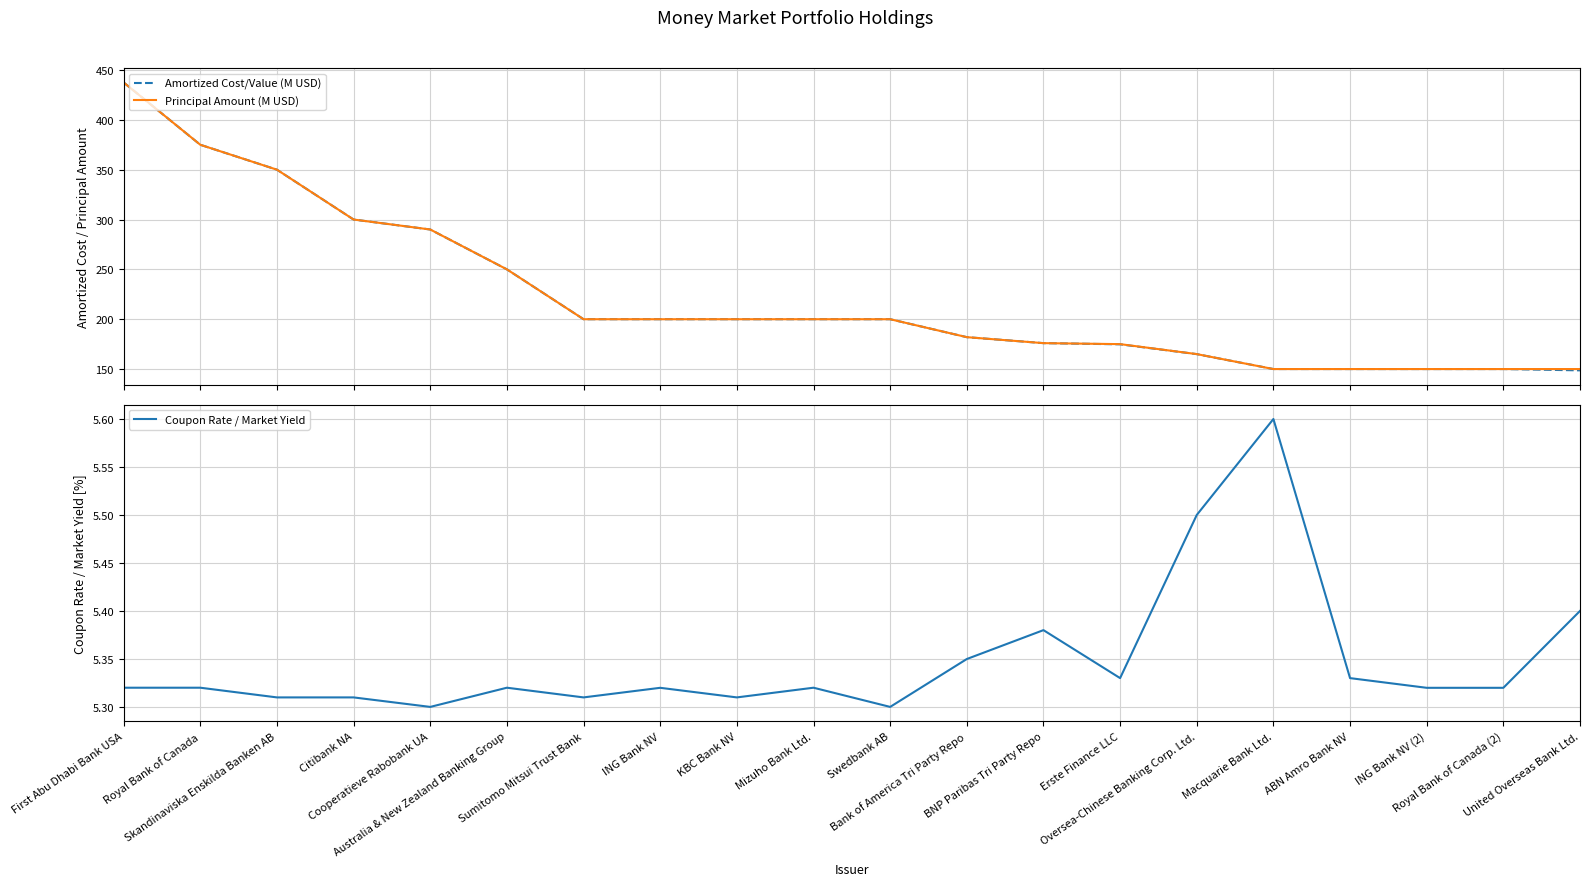

What is the difference between the maximum and minimum values in the Principal Amount (M USD) series?

287.5